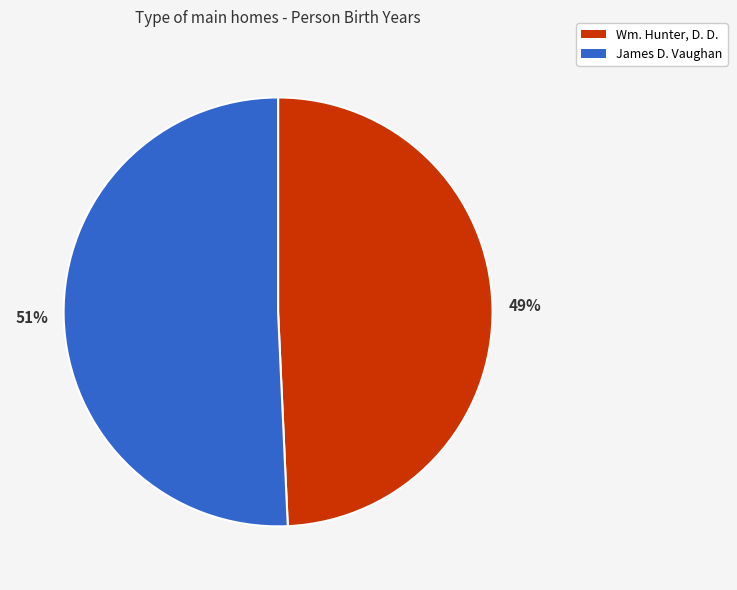

How many slices are in this pie chart?

2